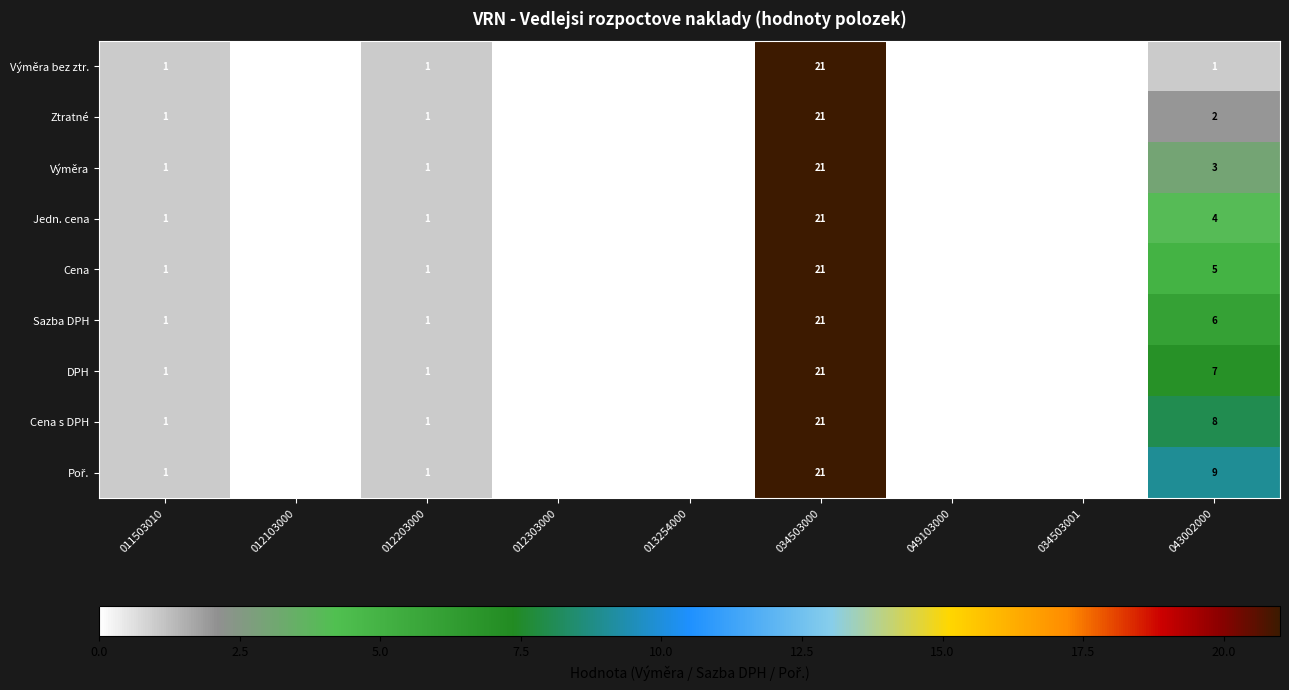

At which category is the sum across all series the highest?

034503000